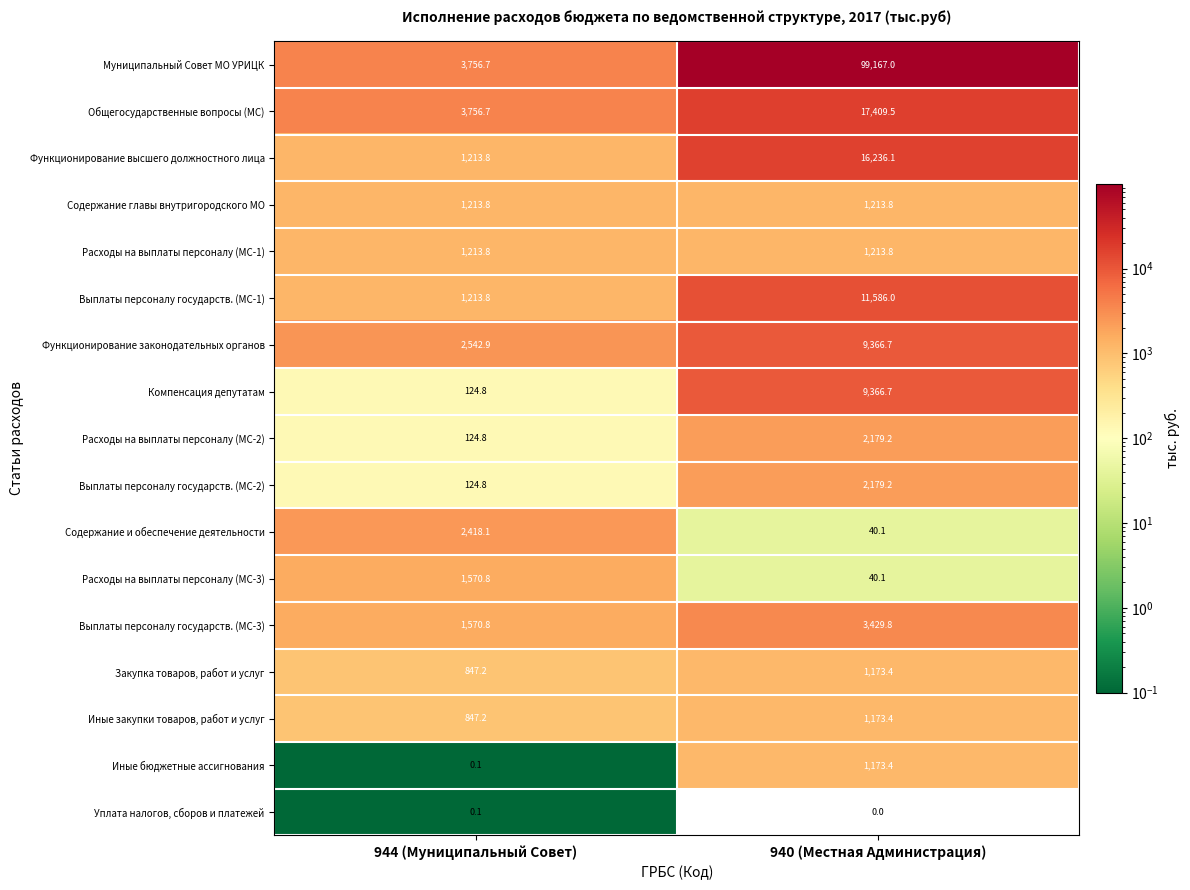

Where does the Закупка товаров, работ и услуг series first go above 1173?

940 (Местная Администрация)